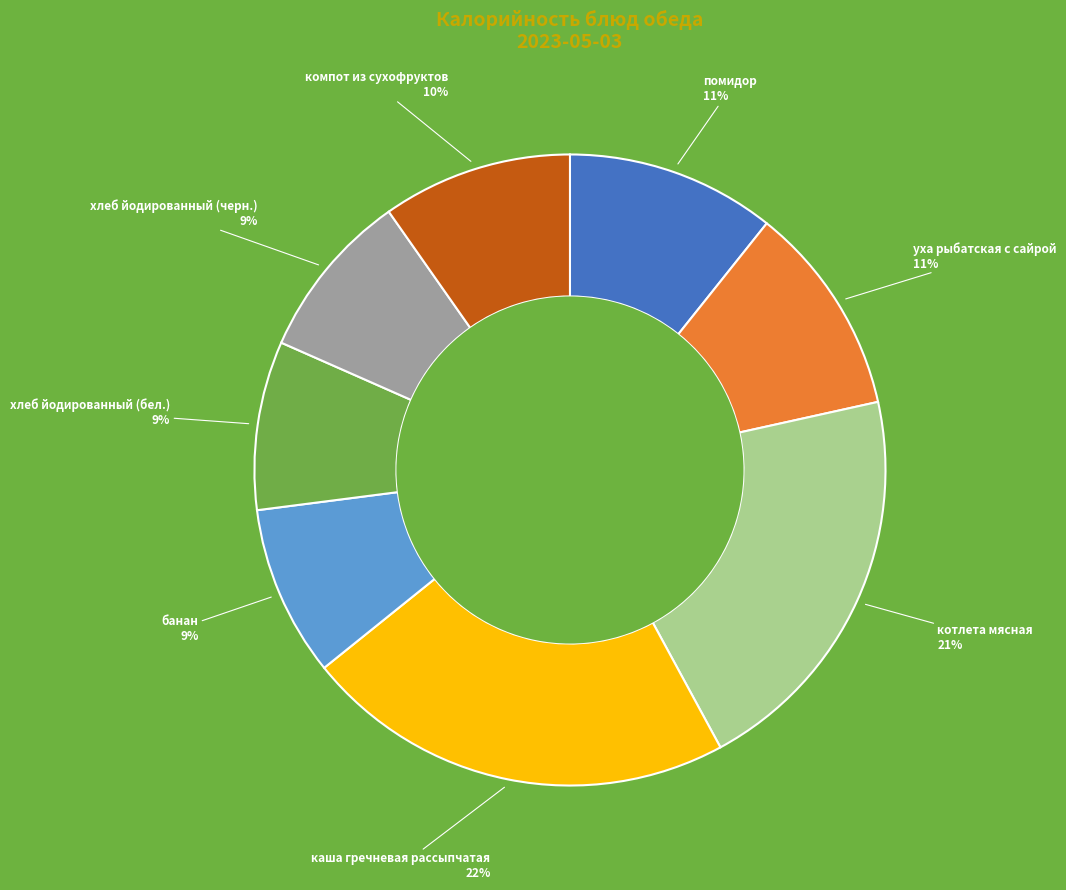

Is there a majority slice in this chart?

No